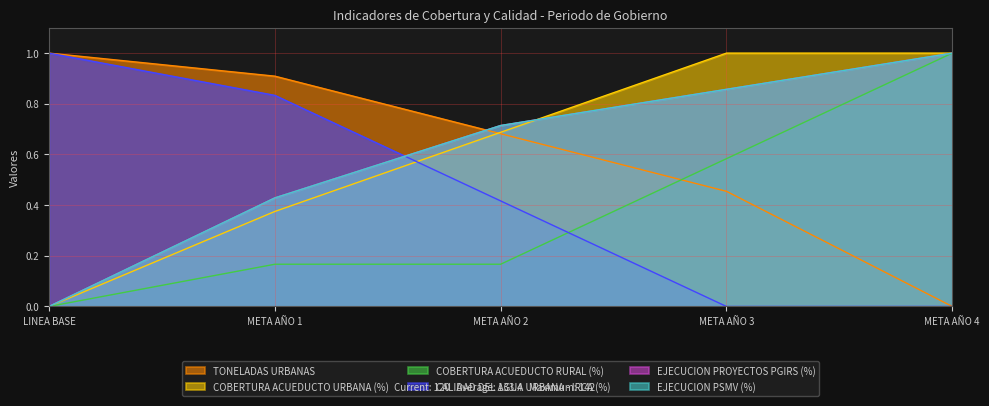

The EJECUCION PSMV (%) series shows -0.4 at LINEA BASE. True or false?

False